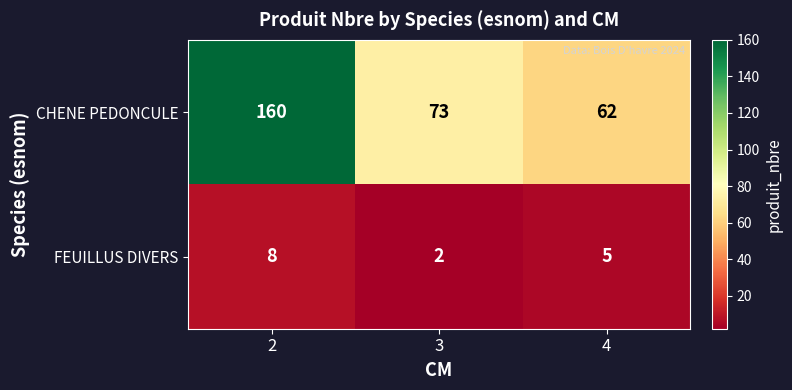

Reading right to left, what are all the values shown in this chart?

CHENE PEDONCULE: 4=62	3=73	2=160
FEUILLUS DIVERS: 4=5	3=2	2=8